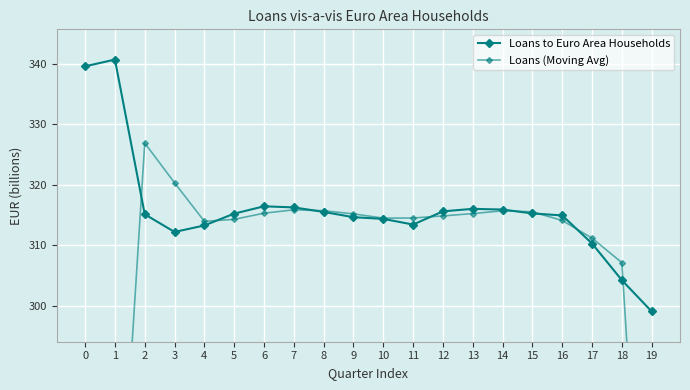

What is the value of the Loans (Moving Avg) point at the 8th from the left?

315.9